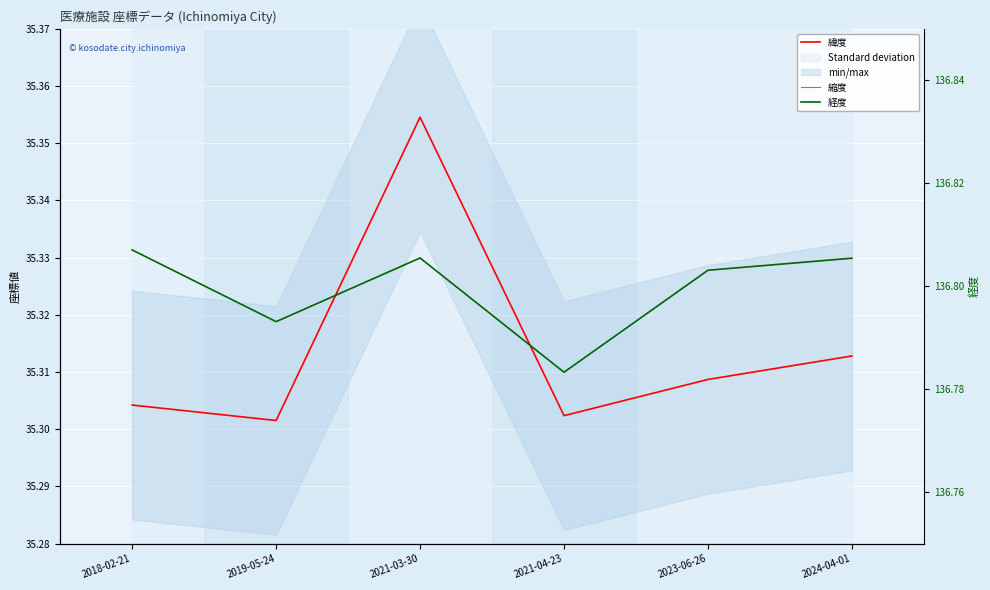

Is the value of 経度 at 2021-03-30 greater than the value of 縮度 at 2024-04-01?

Yes